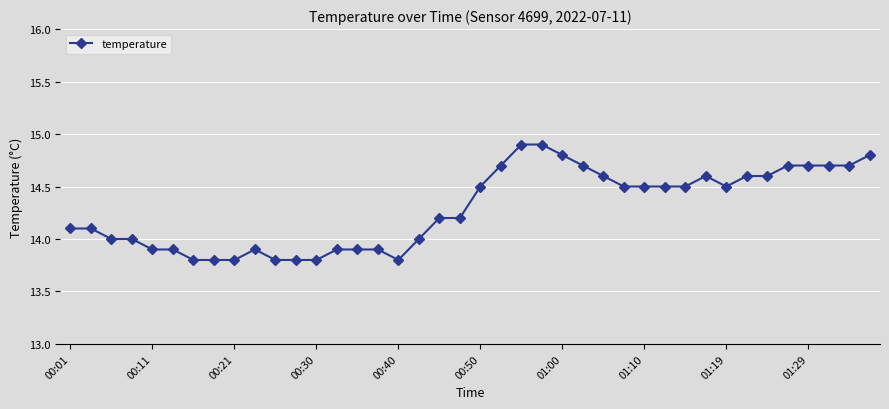

What is the smallest value displayed?

13.8